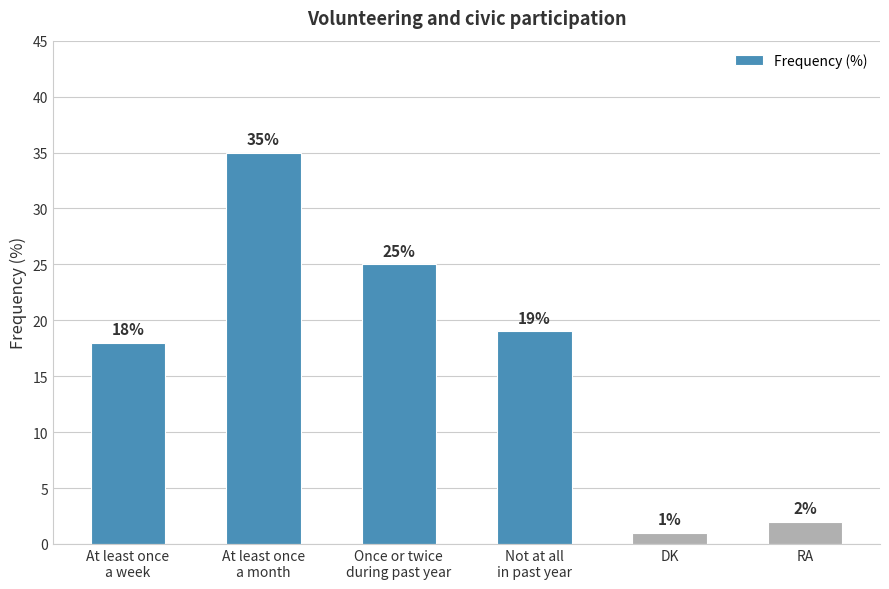

List the labels in order of value, smallest first.

DK, RA, At least once
a week, Not at all
in past year, Once or twice
during past year, At least once
a month